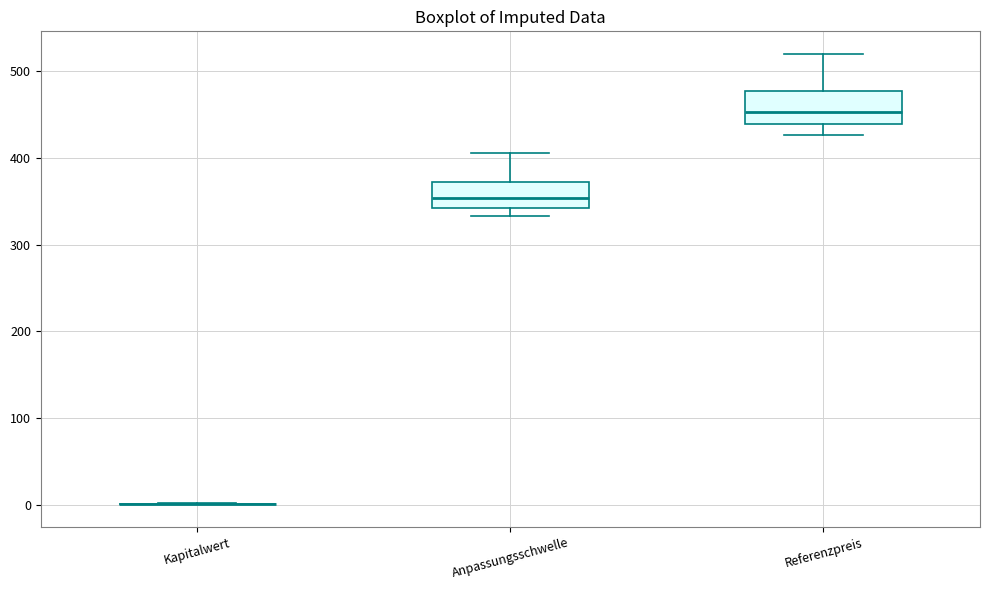

Reading left to right, transcribe this box plot: for each box, give where its median line is, the range the box spans, and where its two whiskers end, as read against the y-axis. The values are not printed on the chart, so give them approximately, as read against the axis.

Kapitalwert: box collapsed to a line at 0, whiskers 0 to 0
Anpassungsschwelle: median 350, box 340 to 370, whiskers 330 to 410
Referenzpreis: median 450, box 440 to 480, whiskers 430 to 520